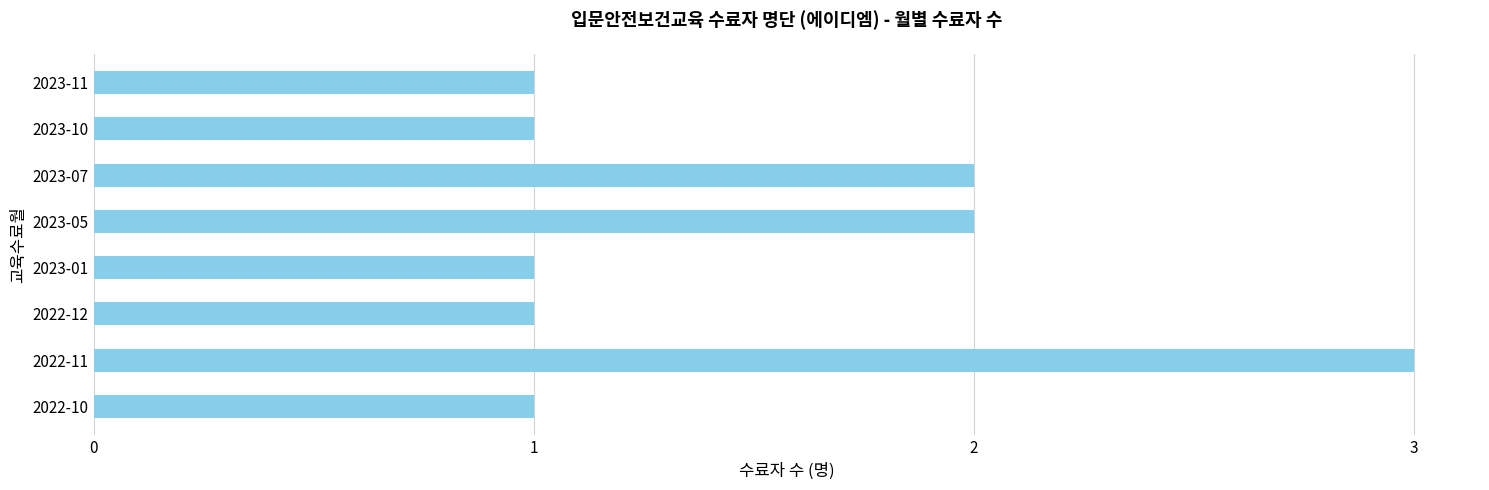

At which category does the chart reach its peak across all series?

2022-11